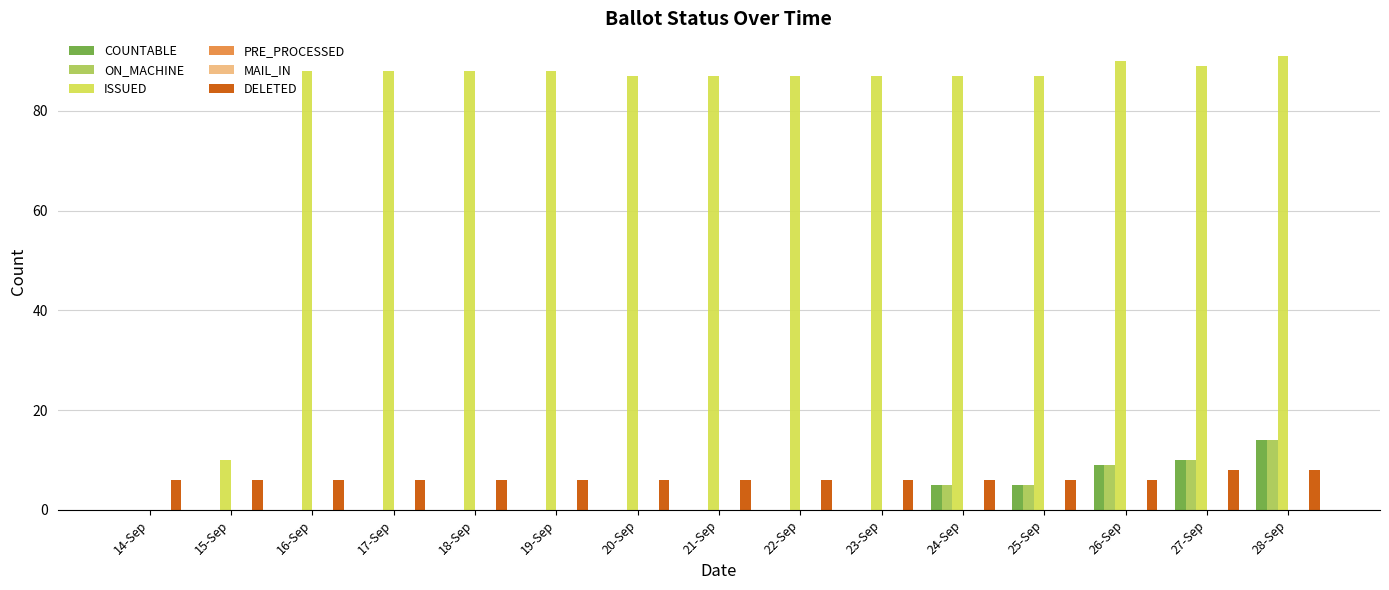

Is it true that COUNTABLE equals 8 at 17-Sep?

False